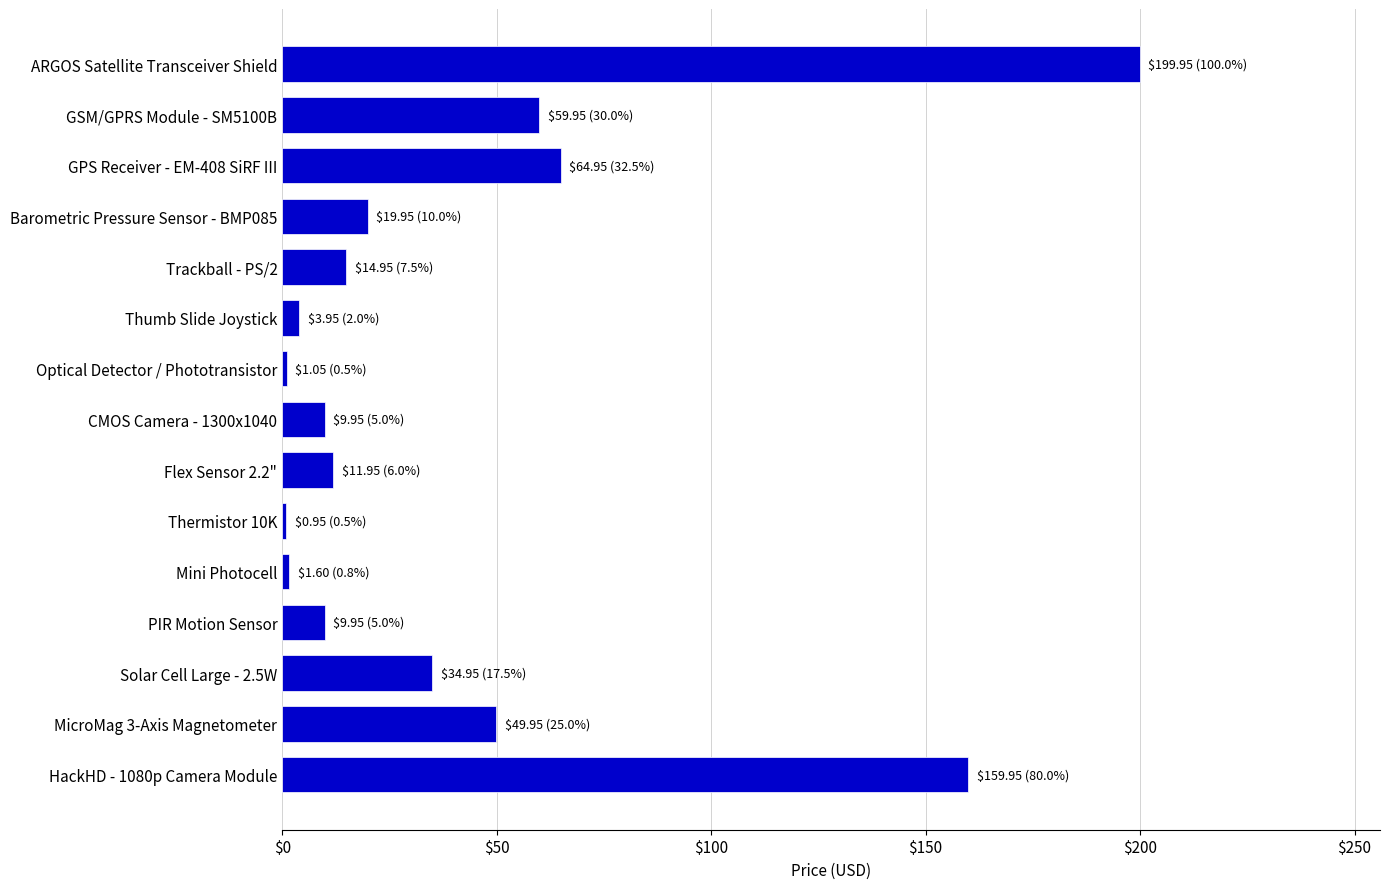

How many categories are shown in the chart?

15